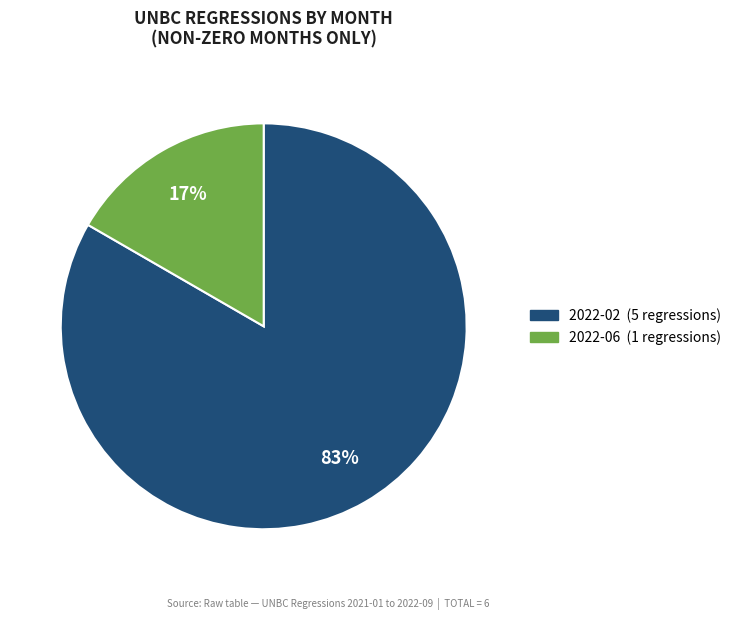

To the nearest percent, what is the combined percentage of 2022-06 and 2022-02?

100%